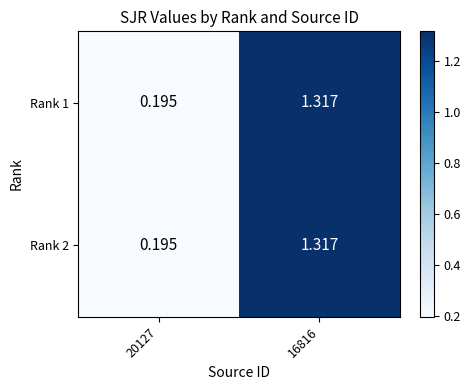

What is the minimum value shown in the chart?

0.2